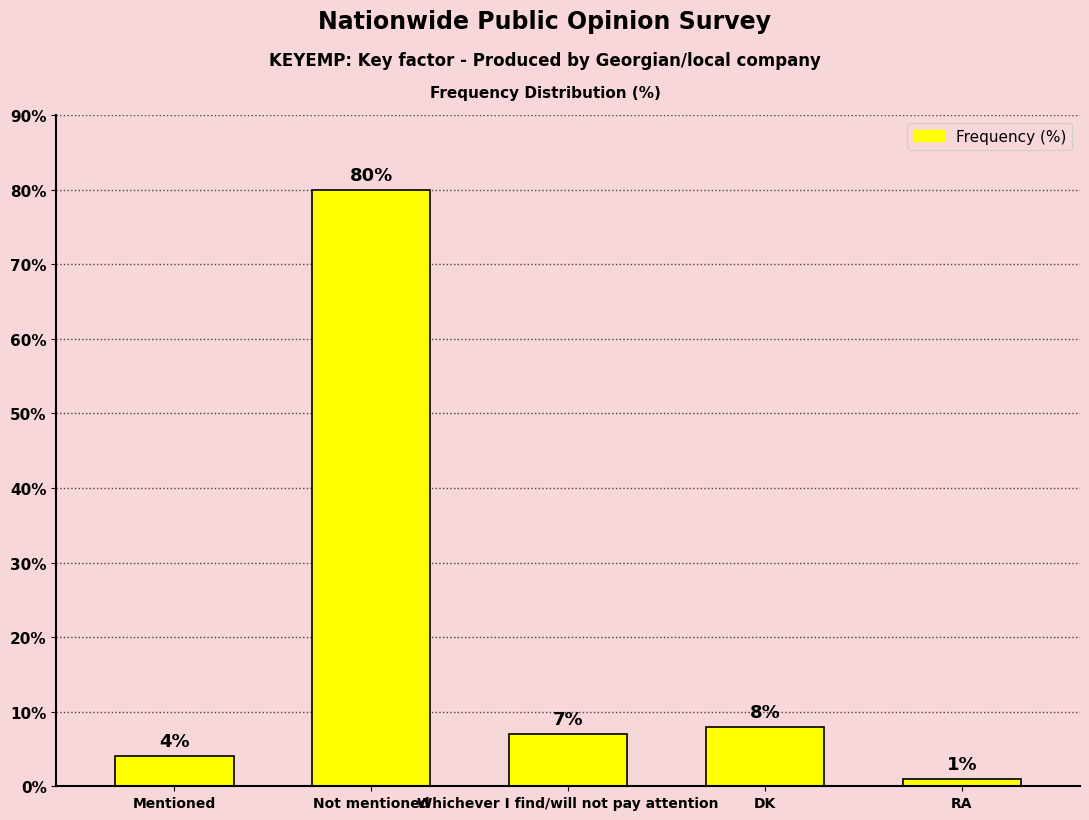

At which label does the data first exceed 7?

Not mentioned